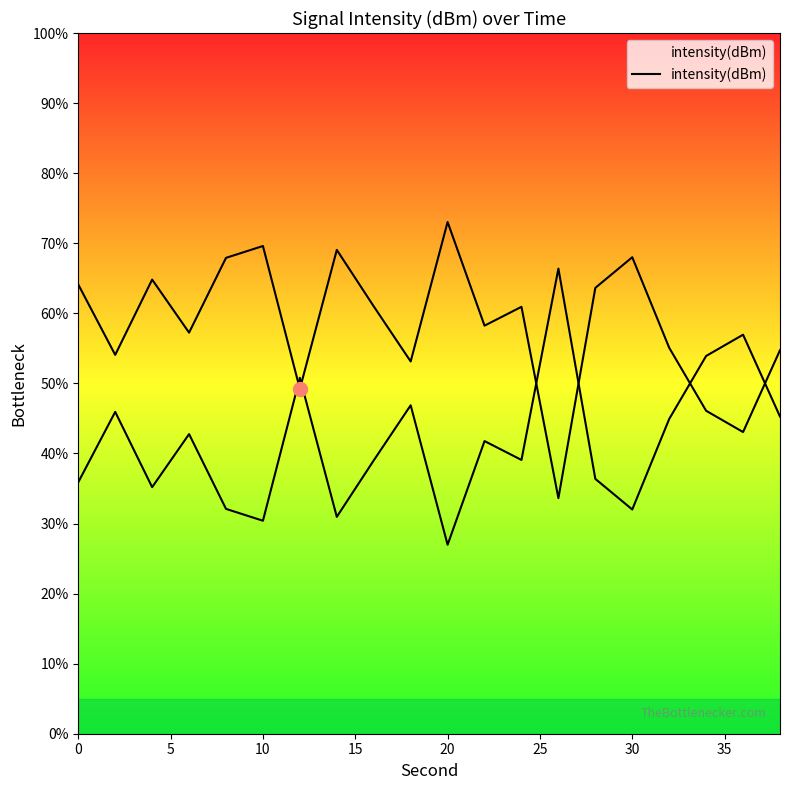

Does the chart have visible grid lines?

No